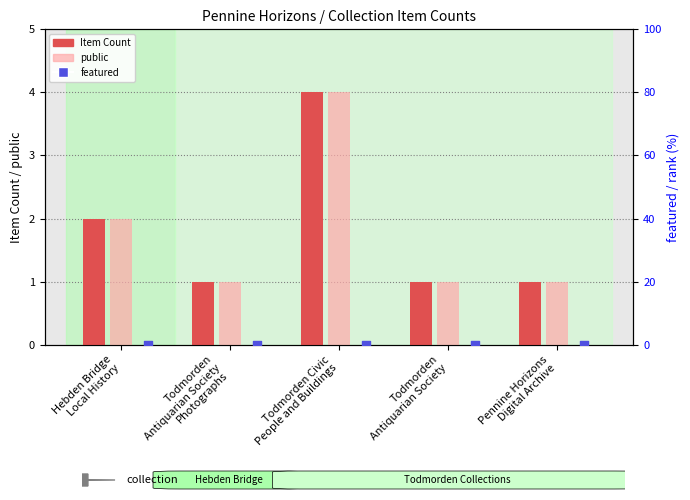

Is the value of featured at Pennine Horizons
Digital Archive greater than the value of public at Pennine Horizons
Digital Archive?

No